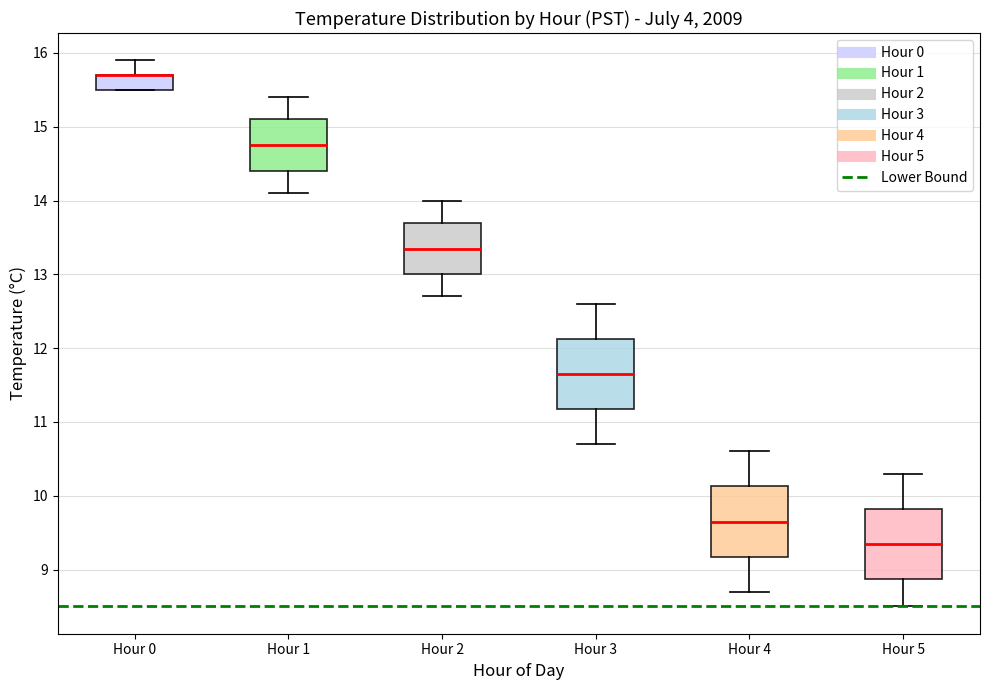

Reading left to right, transcribe this box plot: for each box, give where its median line is, the range the box spans, and where its two whiskers end, as read against the y-axis. The values are not printed on the chart, so give them approximately, as read against the axis.

Hour 0: median 15.7 (drawn on the box's upper edge), box 15.5 to 15.7, whiskers 15.5 to 15.9
Hour 1: median 14.8, box 14.4 to 15.1, whiskers 14.1 to 15.4
Hour 2: median 13.4, box 13.0 to 13.7, whiskers 12.7 to 14.0
Hour 3: median 11.7, box 11.2 to 12.1, whiskers 10.7 to 12.6
Hour 4: median 9.7, box 9.2 to 10.1, whiskers 8.7 to 10.6
Hour 5: median 9.4, box 8.9 to 9.8, whiskers 8.5 to 10.3